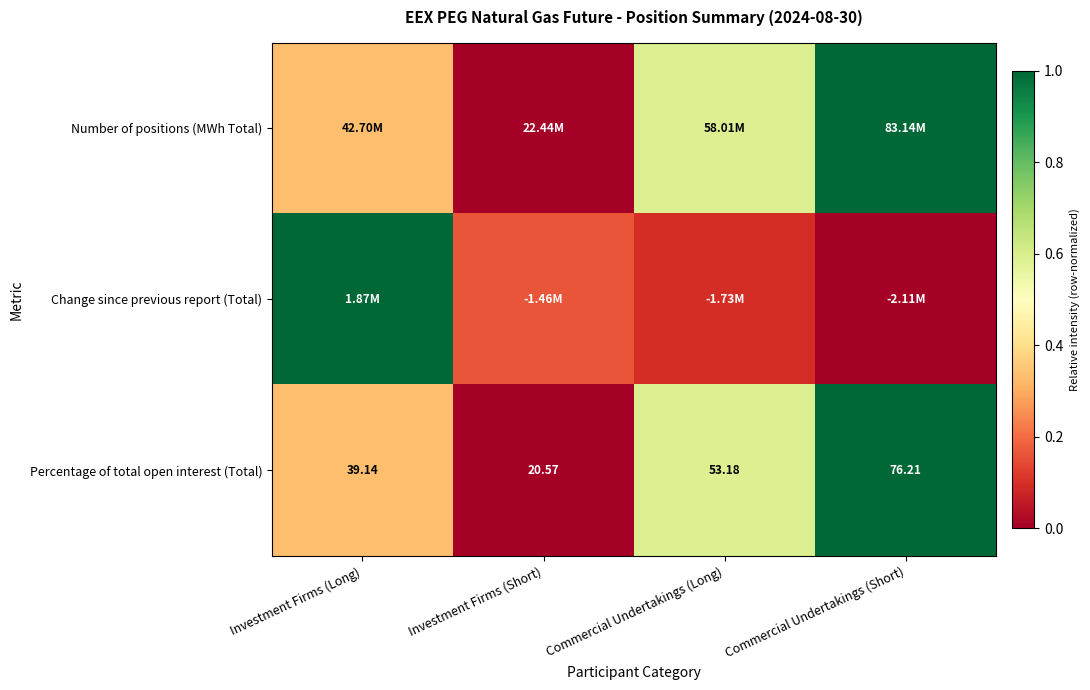

List the labels in order of Percentage of total open interest (Total) value, largest first.

Commercial Undertakings (Short), Commercial Undertakings (Long), Investment Firms (Long), Investment Firms (Short)